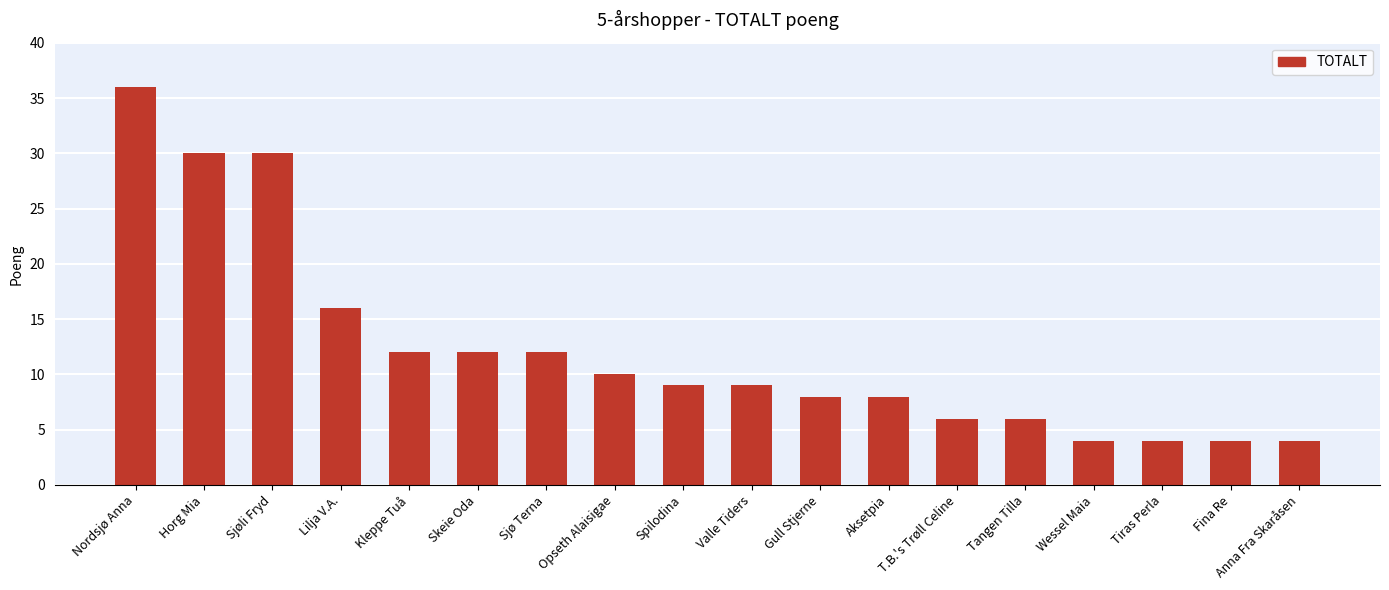

What position from the right is Tangen Tilla?

5